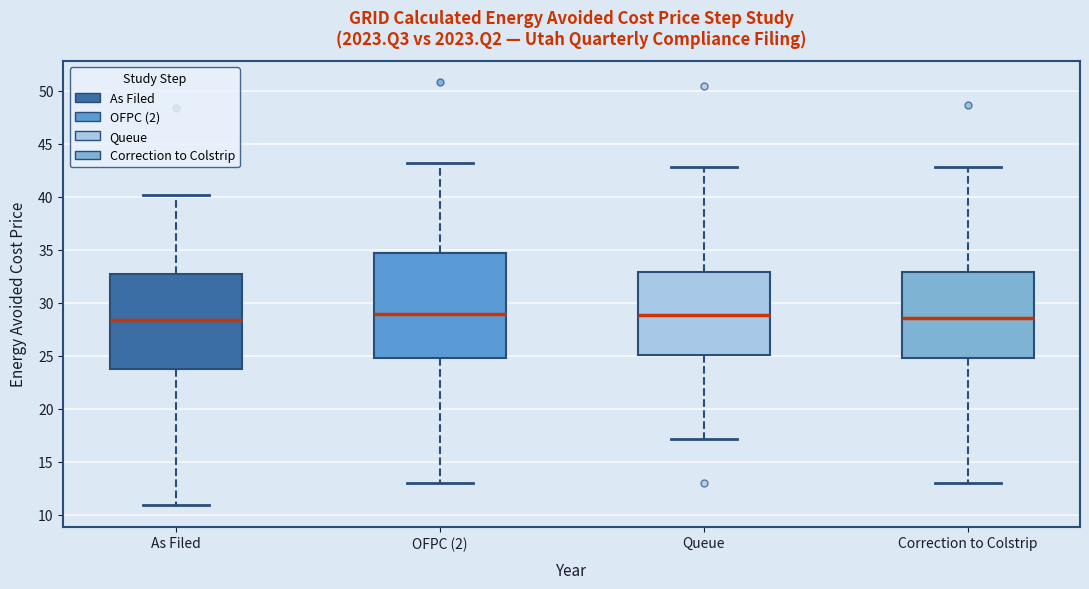

Where does the median line of the box for As Filed sit on the y-axis? The values are not printed on the chart, so give them approximately, as read against the axis.

28.5